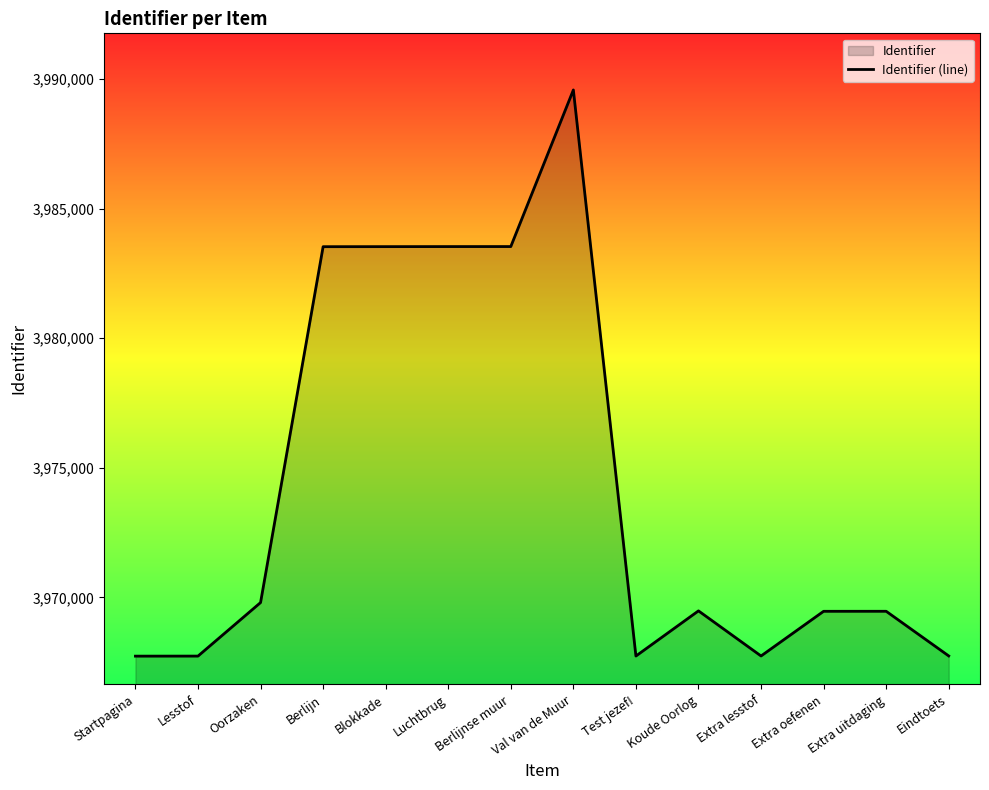

Which category has the lowest value across all series?

Startpagina